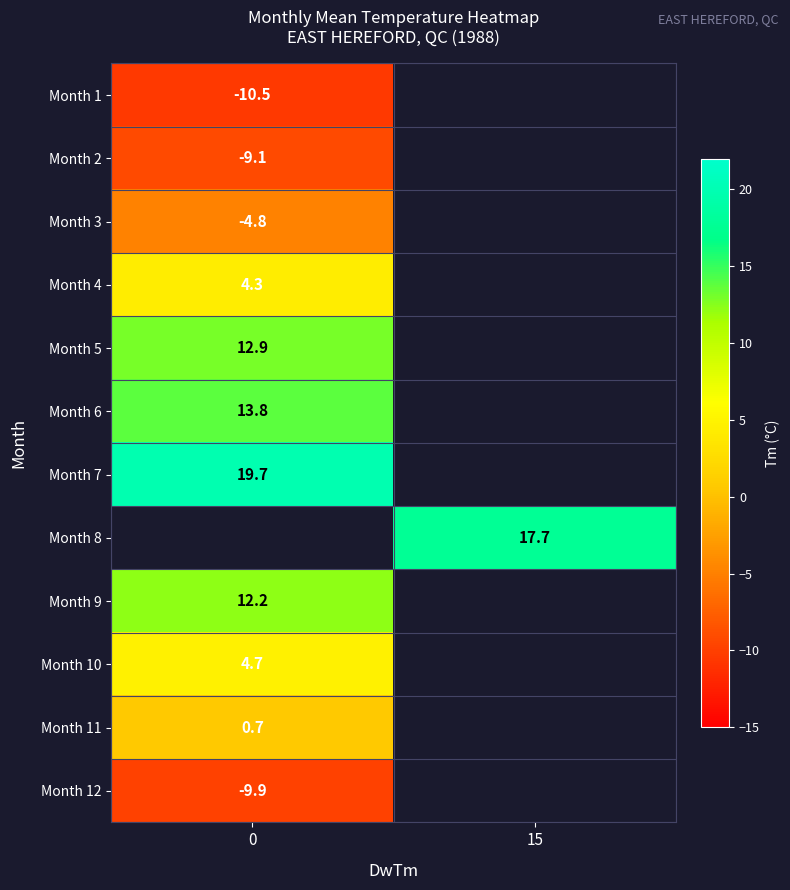

Is the value of Month 8 at 15 greater than the value of Month 11 at 0?

Yes